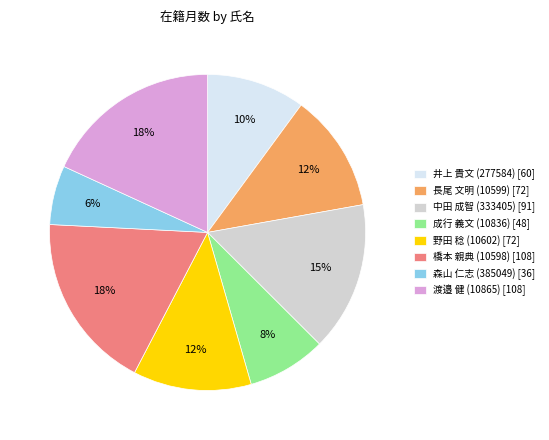

Does 橋本 親典 (10598) account for over 50% of the chart?

No